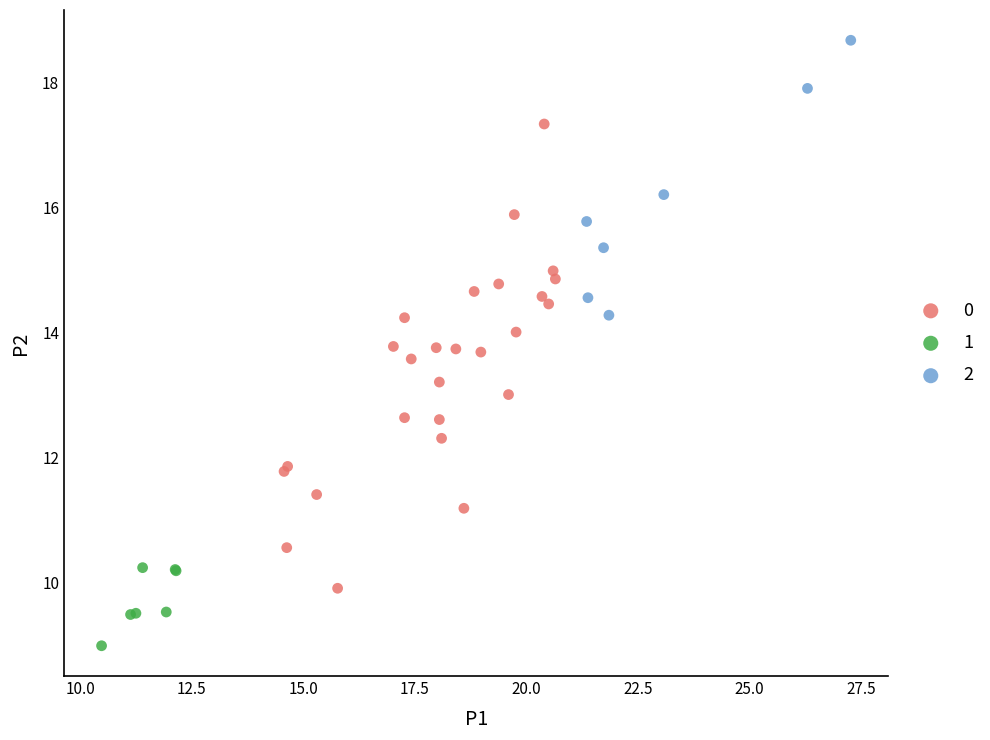

Which series reaches the minimum Y coordinate?

1